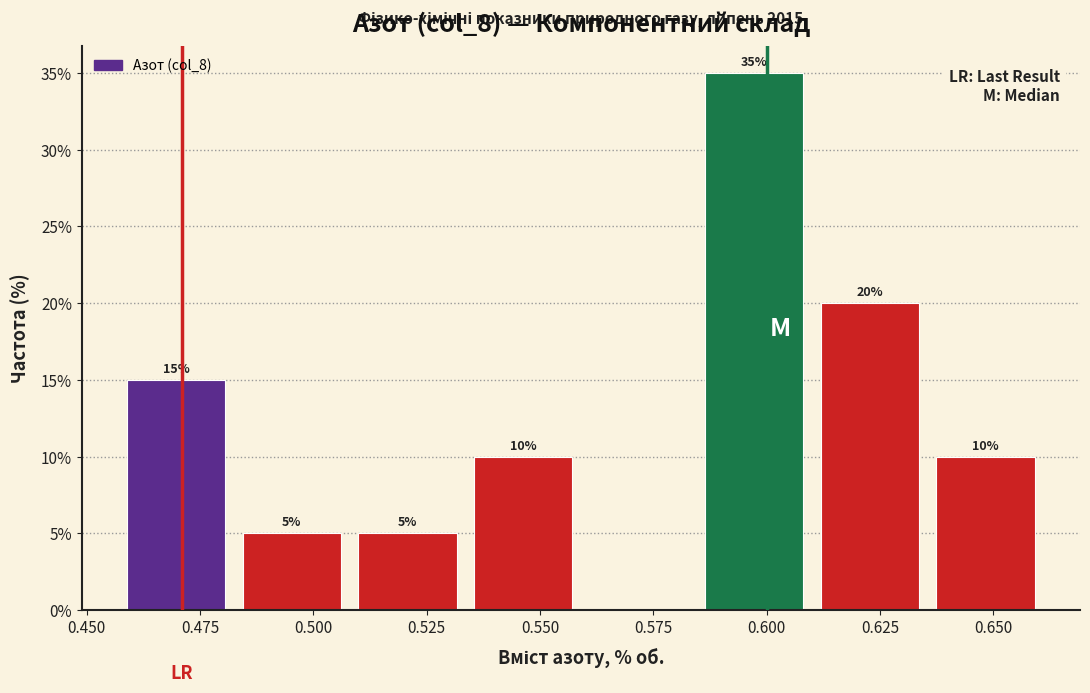

Which range on the x-axis has the tallest bar?

0.585 to 0.610